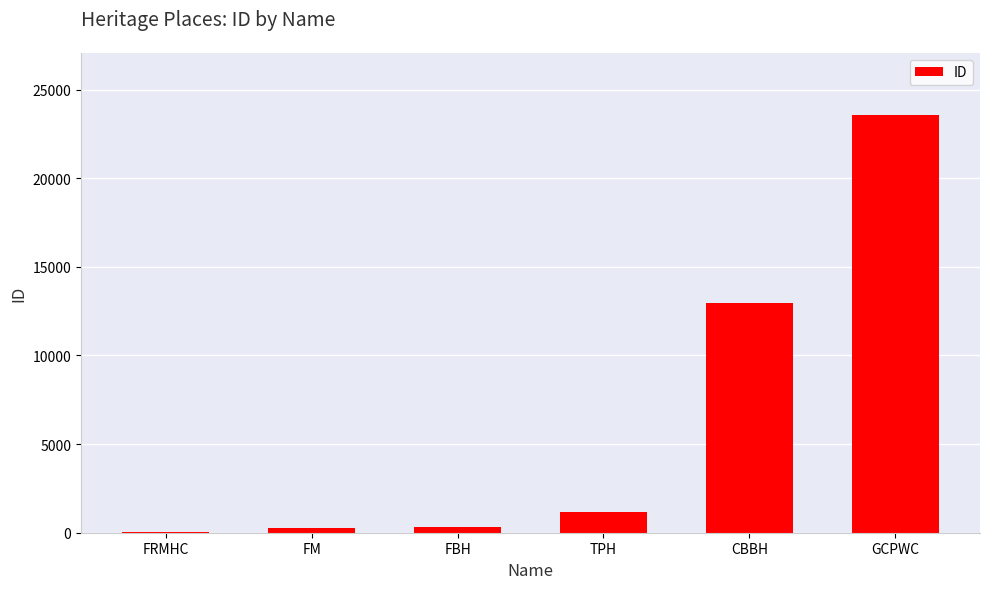

Where is the data nearest to the value 11787?

CBBH